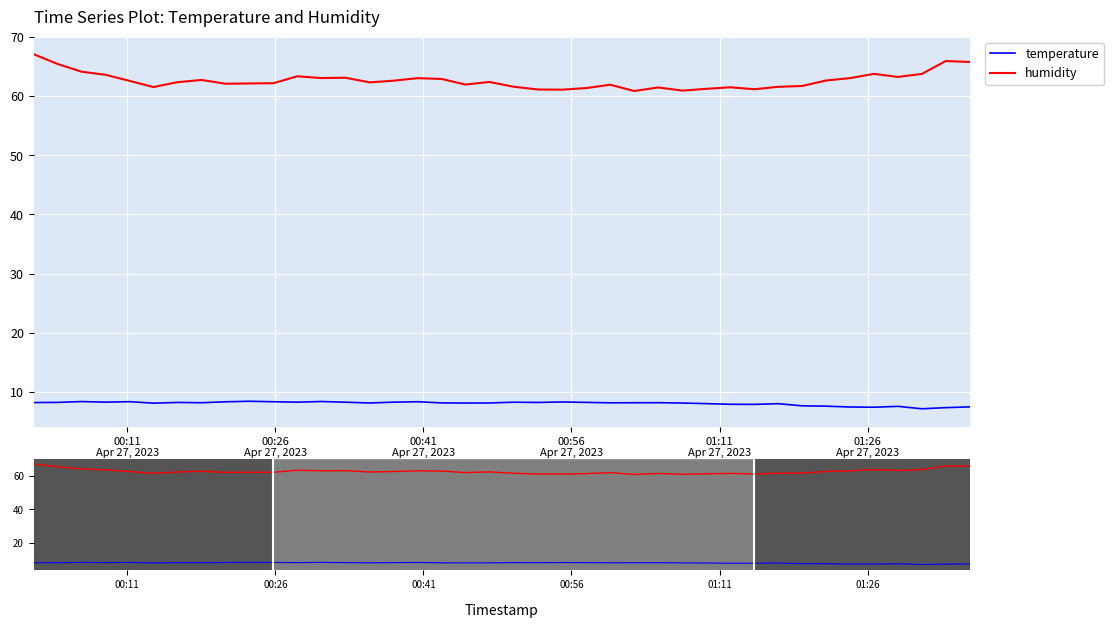

In temperature, how many points are lower than both neighbors (excluding endpoints)?

11